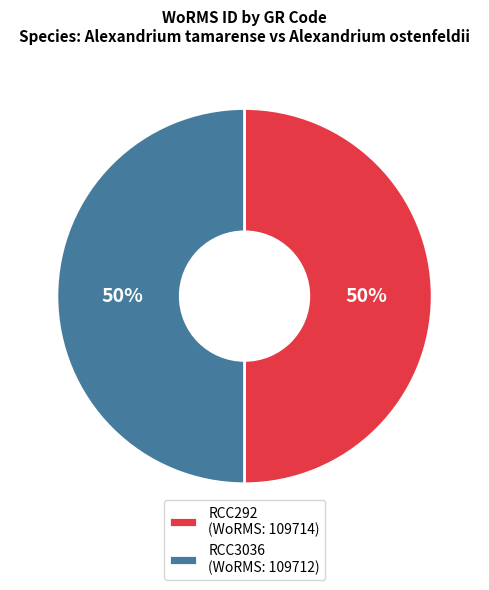

How many slices are in this pie chart?

2